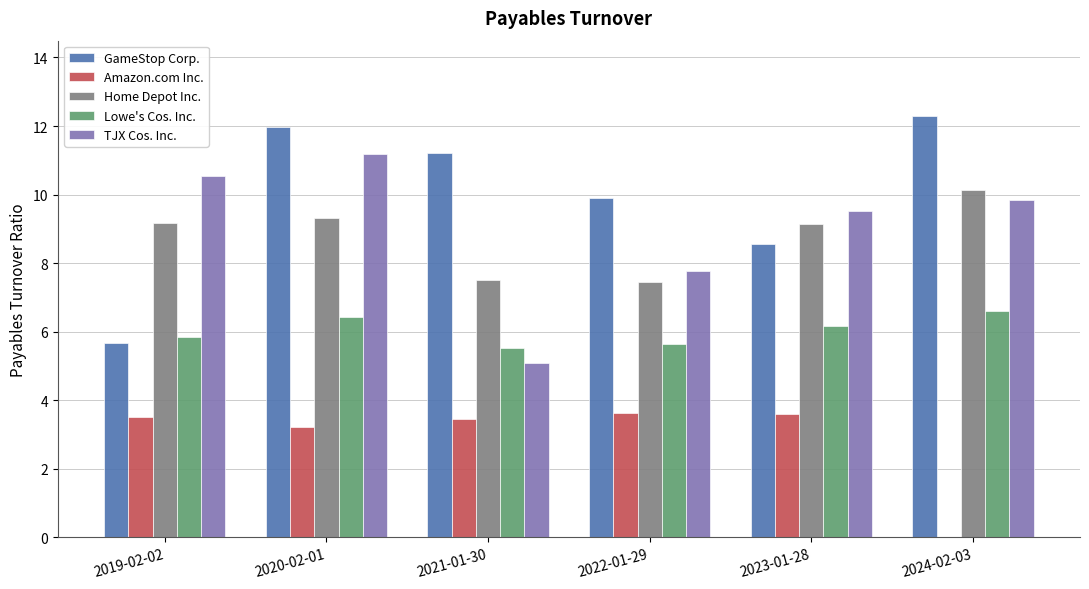

What value does the Home Depot Inc. series have at 2022-01-29?

7.5